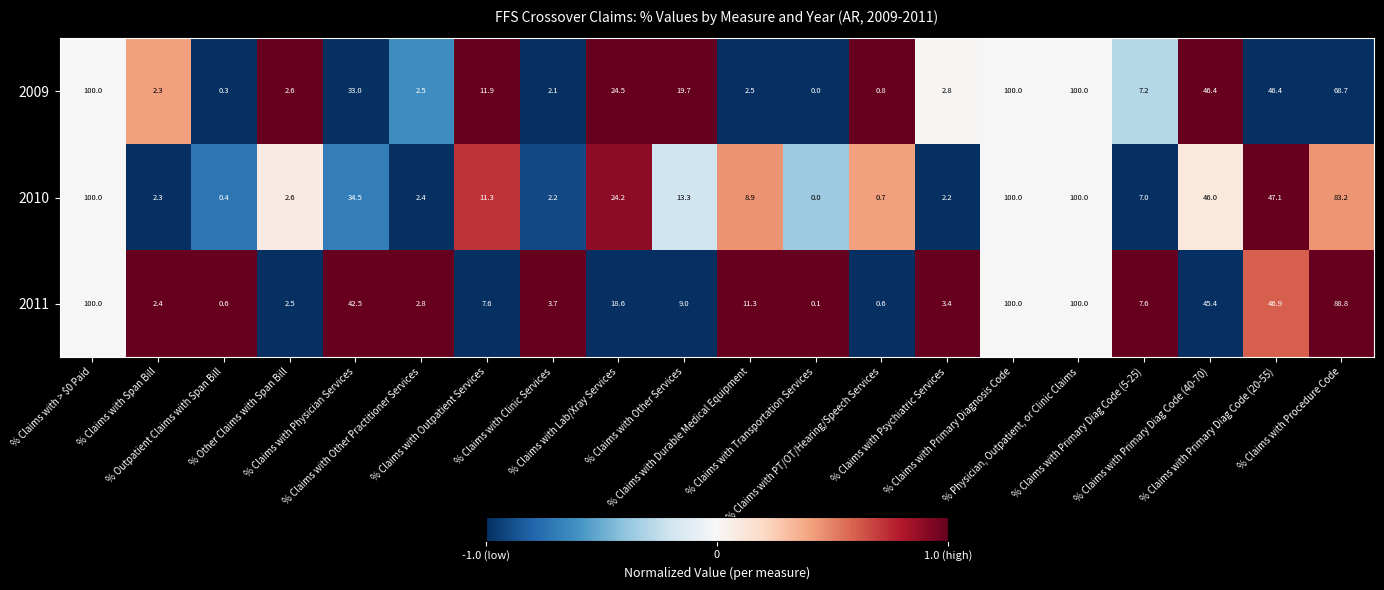

Rank the series by their average value, from lowest to highest.

2009, 2010, 2011